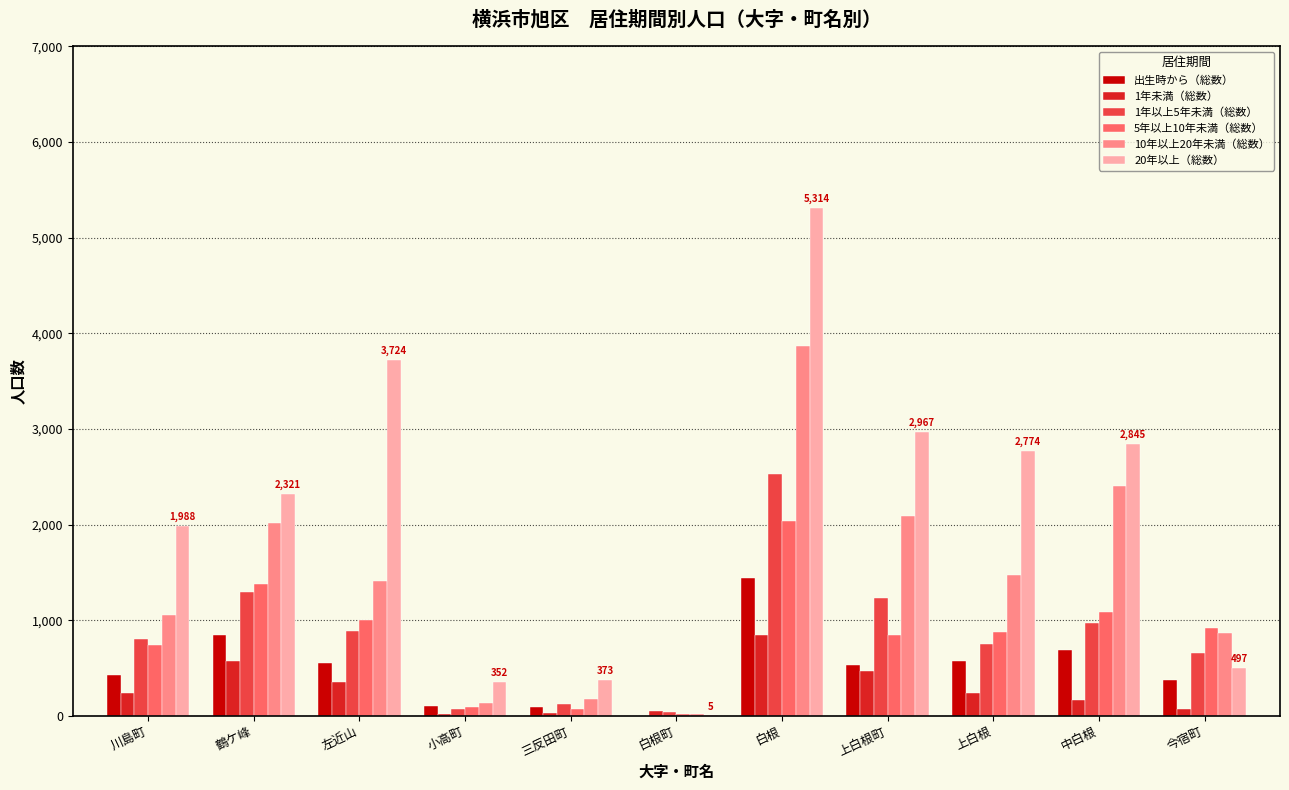

Which category has the highest value in the 10年以上20年未満（総数） series?

白根